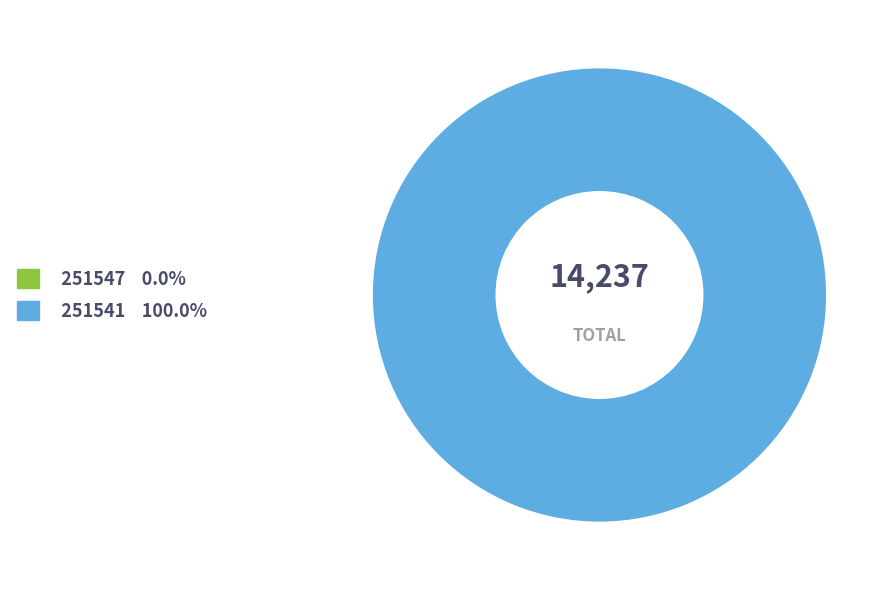

How many slices are in this pie chart?

2